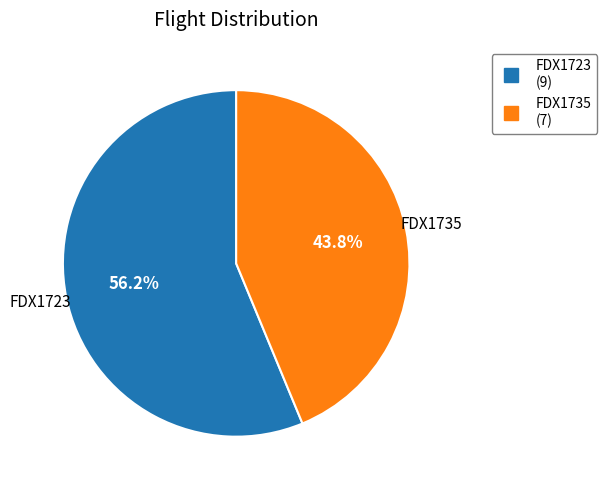

Is it true that FDX1723 is 69% of the pie?

False